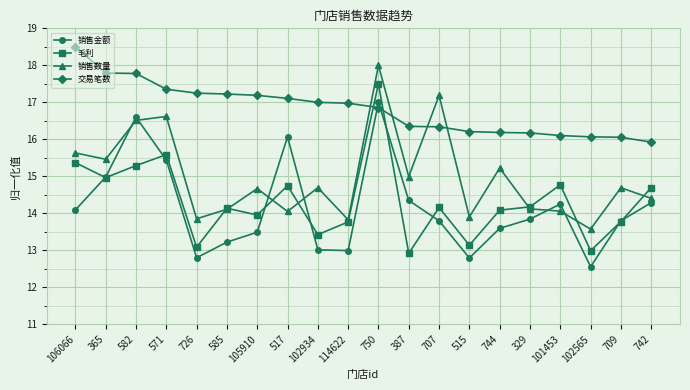

Where is the first local maximum for 毛利?

571